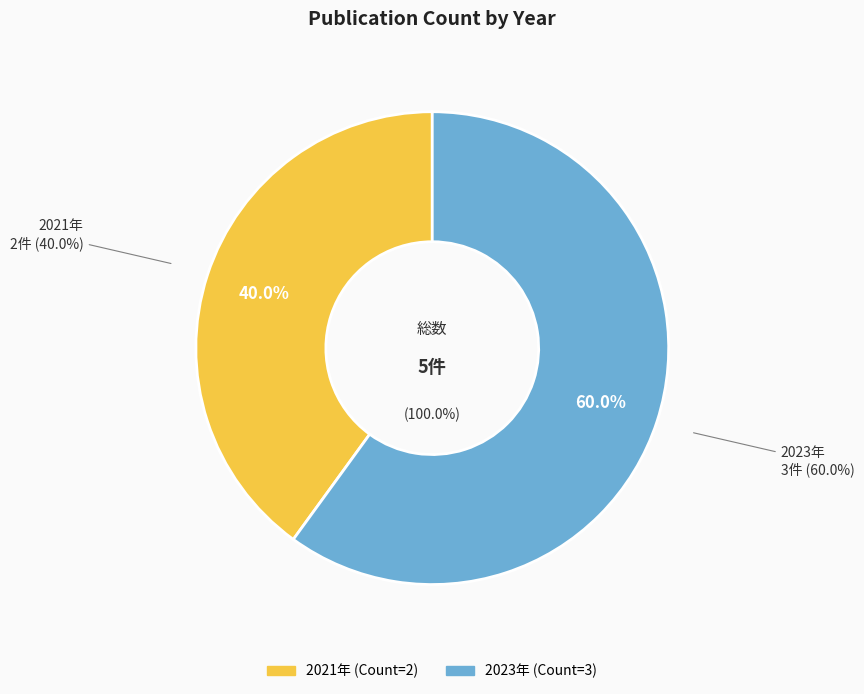

Is the sum of 2023 and 2021 greater than half?

Yes